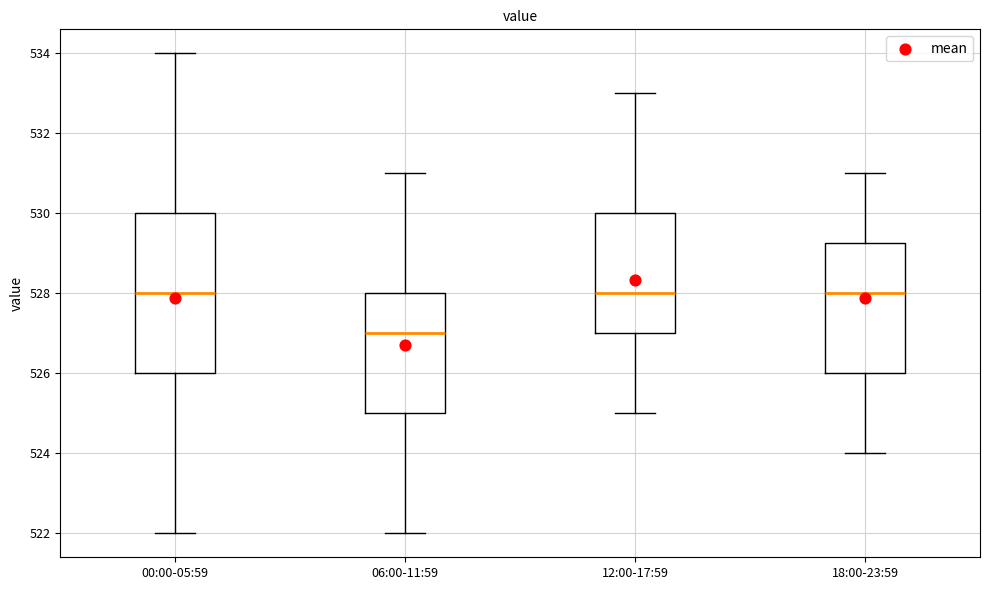

Which box has the lowest median line?

06:00-11:59